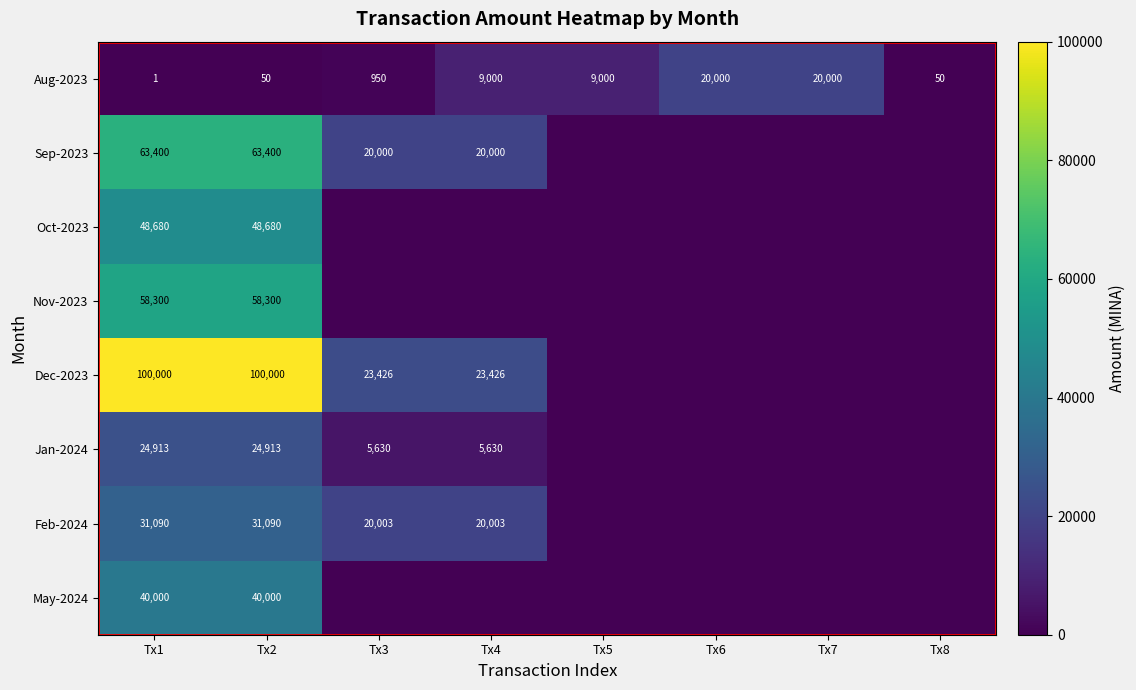

At how many categories does at least one series exceed 79638?

2